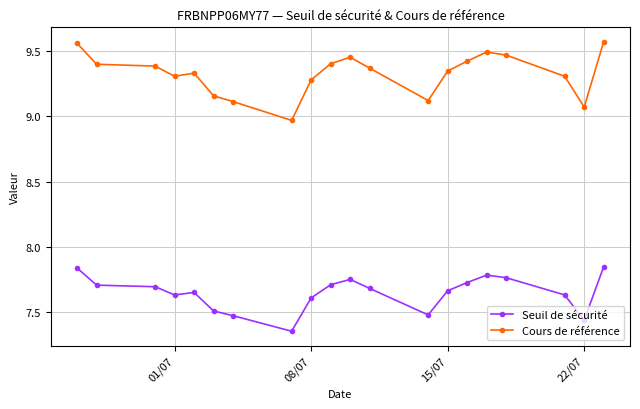

What is the difference between the maximum and minimum values in the Cours de référence series?

0.6